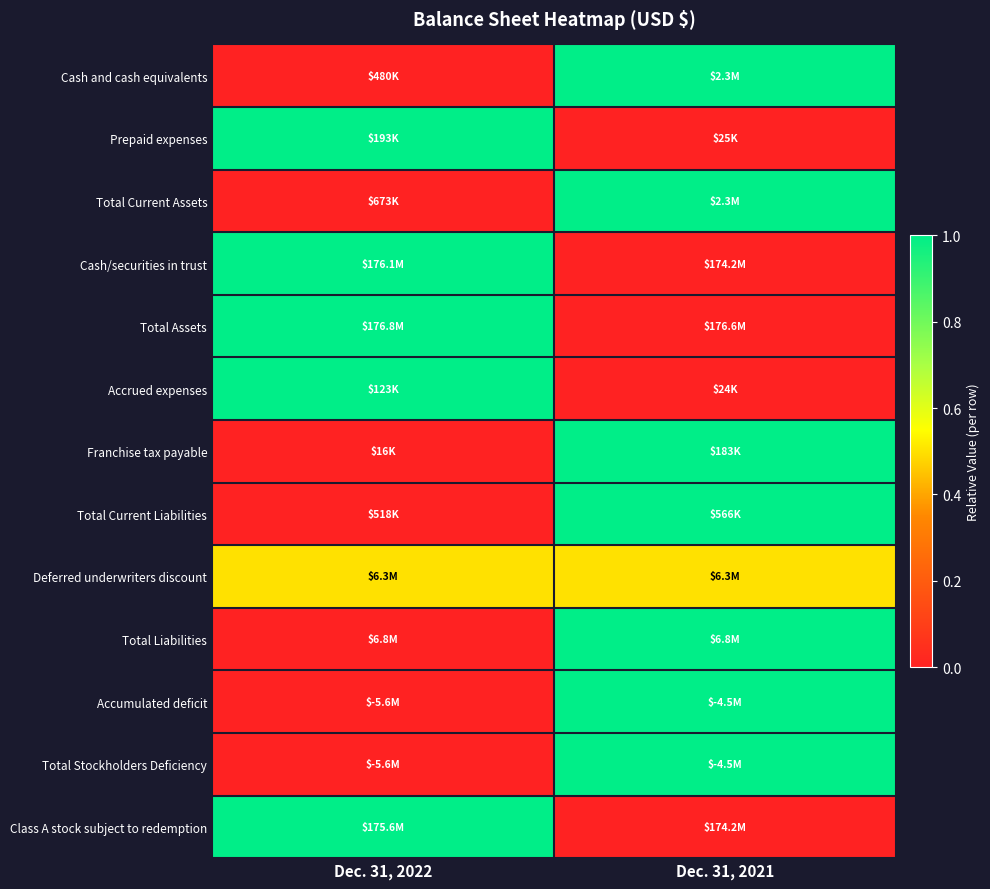

Reading left to right, extract all data points from this chart.

Cash and cash equivalents: Dec. 31, 2022=0.0	Dec. 31, 2021=1.0
Prepaid expenses: Dec. 31, 2022=1.0	Dec. 31, 2021=0.0
Total Current Assets: Dec. 31, 2022=0.0	Dec. 31, 2021=1.0
Cash/securities in trust: Dec. 31, 2022=1.0	Dec. 31, 2021=0.0
Total Assets: Dec. 31, 2022=1.0	Dec. 31, 2021=0.0
Accrued expenses: Dec. 31, 2022=1.0	Dec. 31, 2021=0.0
Franchise tax payable: Dec. 31, 2022=0.0	Dec. 31, 2021=1.0
Total Current Liabilities: Dec. 31, 2022=0.0	Dec. 31, 2021=1.0
Deferred underwriters discount: Dec. 31, 2022=0.5	Dec. 31, 2021=0.5
Total Liabilities: Dec. 31, 2022=0.0	Dec. 31, 2021=1.0
Accumulated deficit: Dec. 31, 2022=0.0	Dec. 31, 2021=1.0
Total Stockholders Deficiency: Dec. 31, 2022=0.0	Dec. 31, 2021=1.0
Class A stock subject to redemption: Dec. 31, 2022=1.0	Dec. 31, 2021=0.0